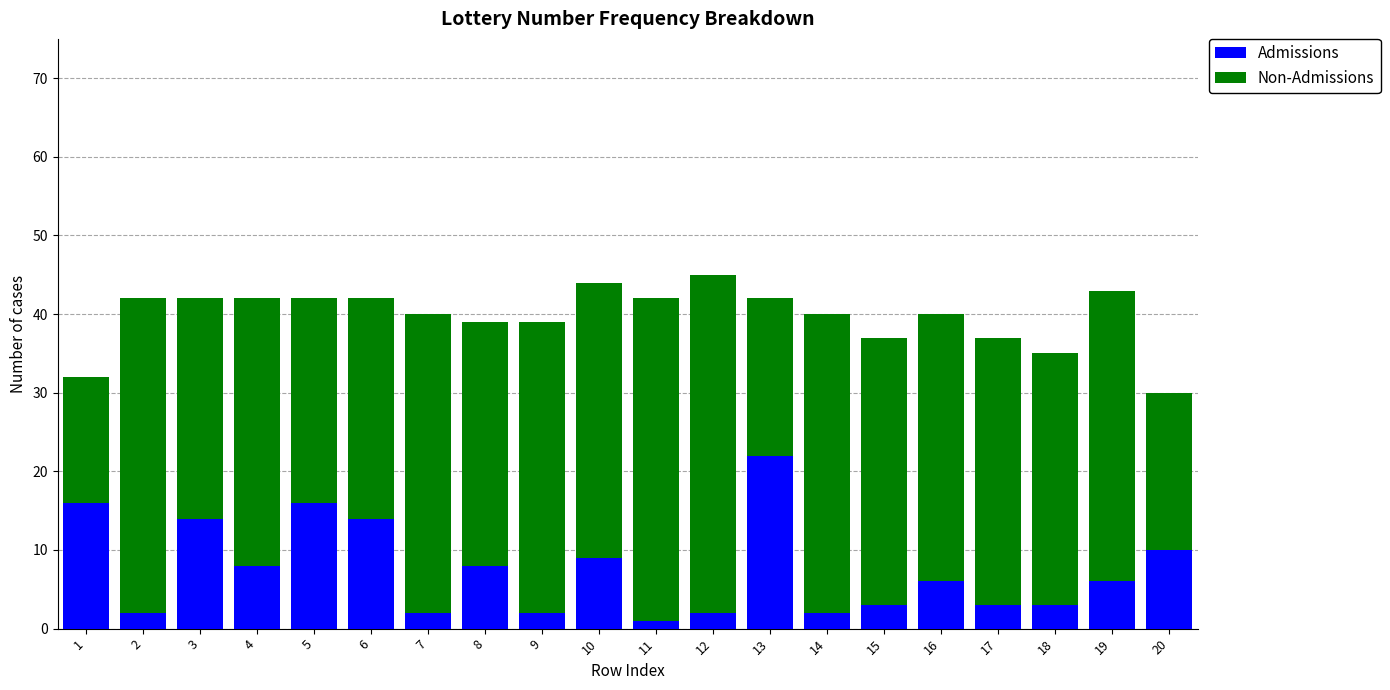

What is the difference between the maximum and minimum values in the Admissions series?

21